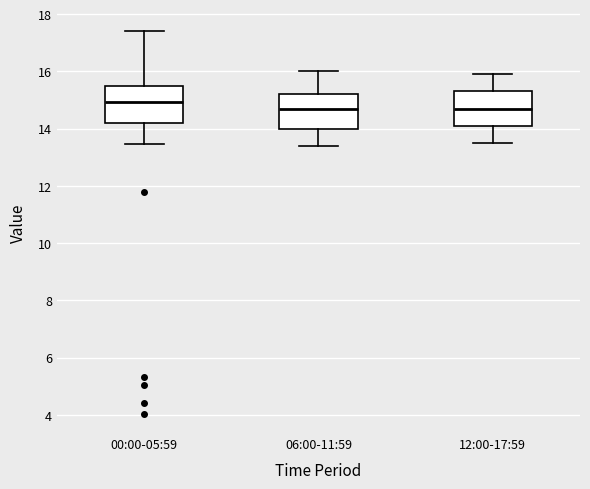

Where does the median line of the box for 12:00-17:59 sit on the y-axis? The values are not printed on the chart, so give them approximately, as read against the axis.

14.8